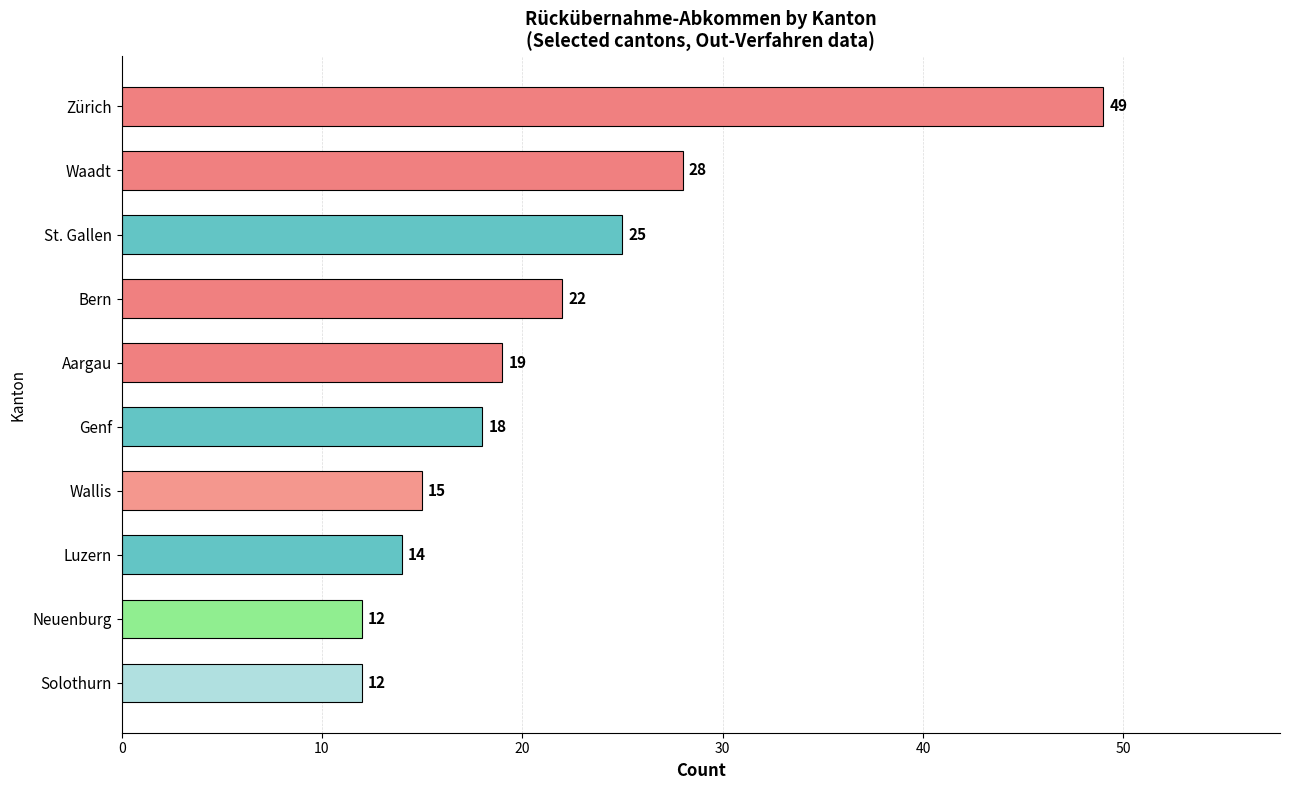

What is the smallest value displayed?

12